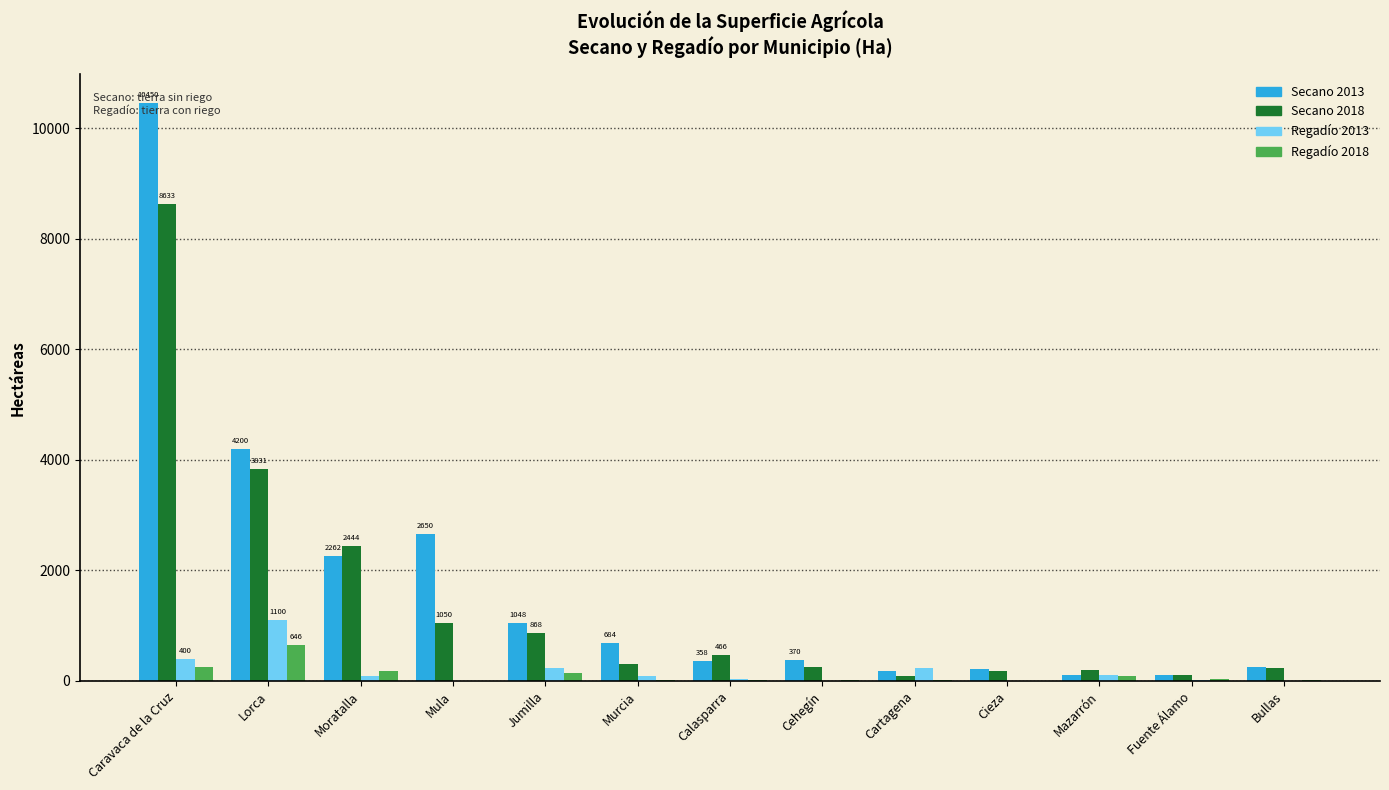

Which category has the highest value in the Secano 2013 series?

Caravaca de la Cruz